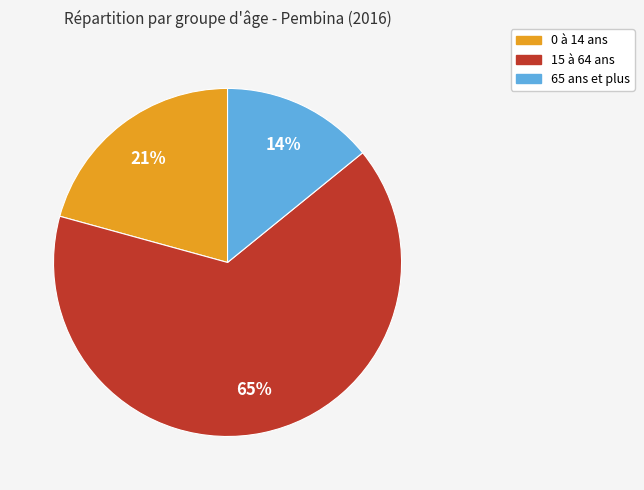

Count the number of slices in the pie.

3